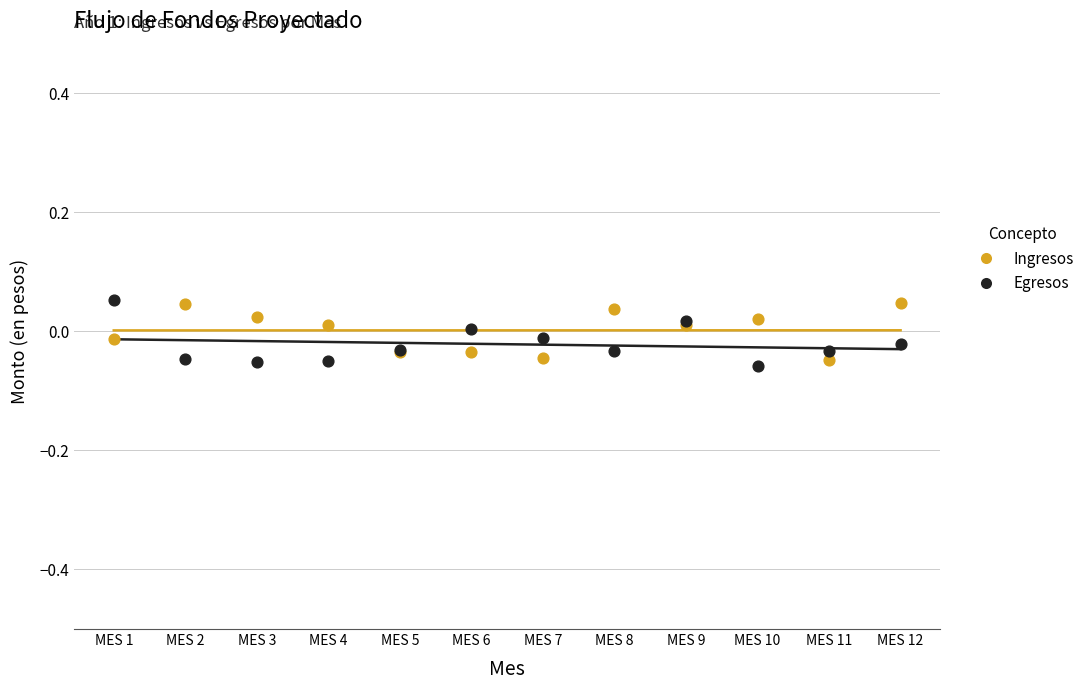

What is the X range (max minus min) for the scatter plot?

11.0